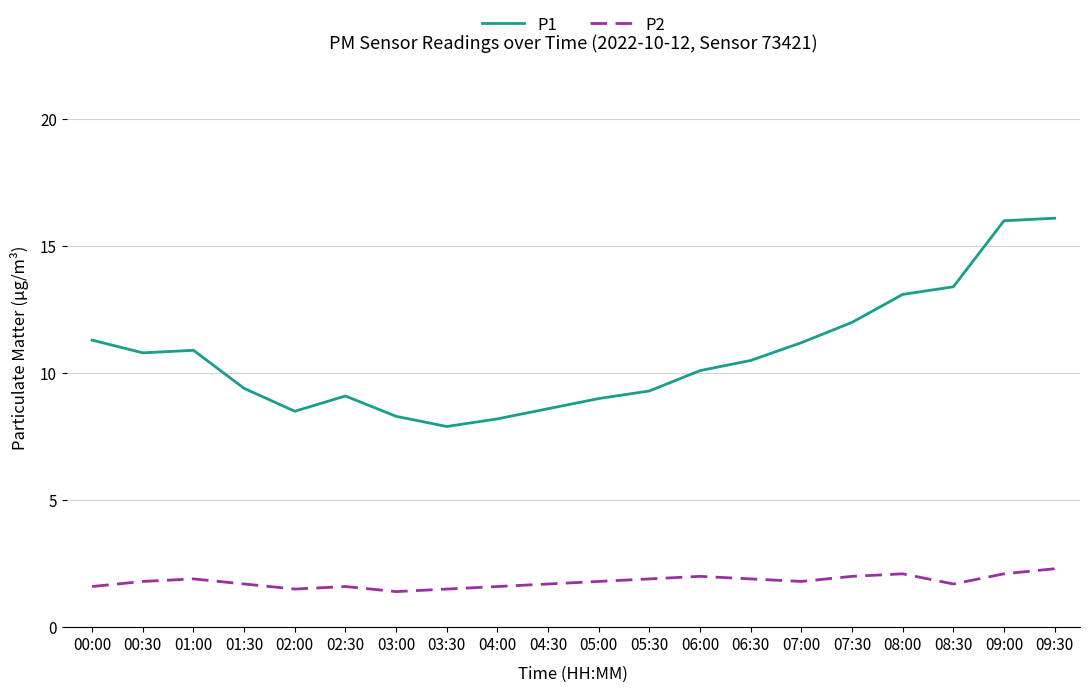

The P1 series shows 18.5 at 00:30. True or false?

False